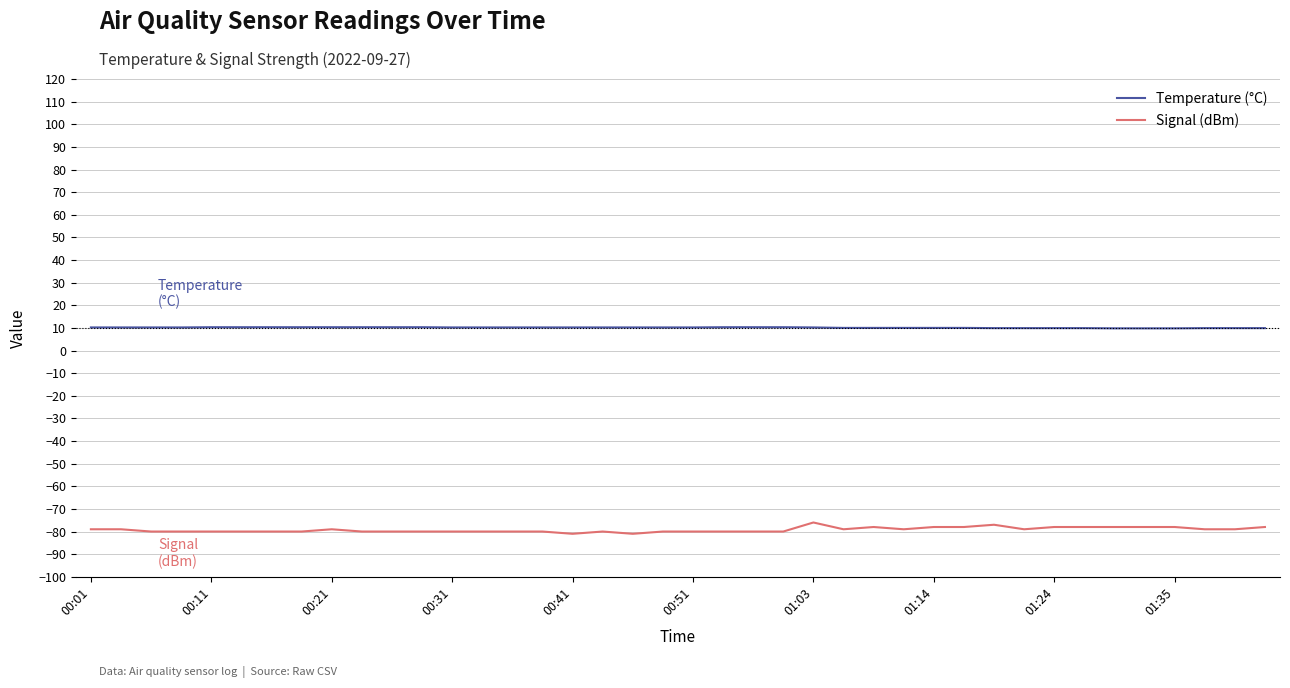

Which series has the largest range (max minus min)?

Signal (dBm)